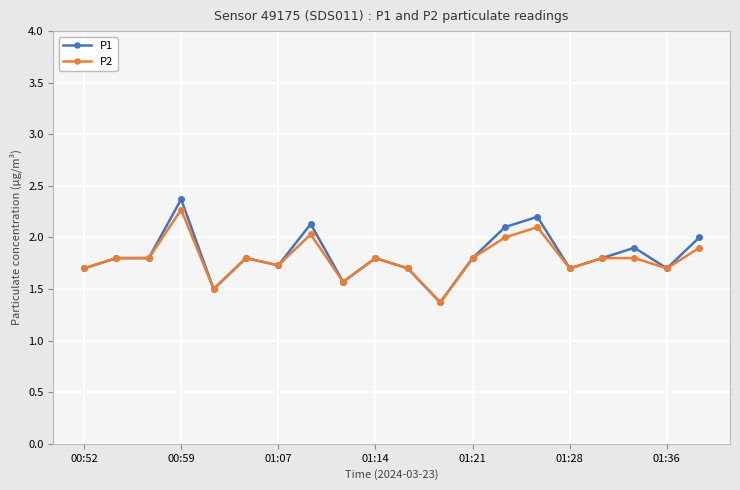

List the series in order of their peak value, highest first.

P1, P2